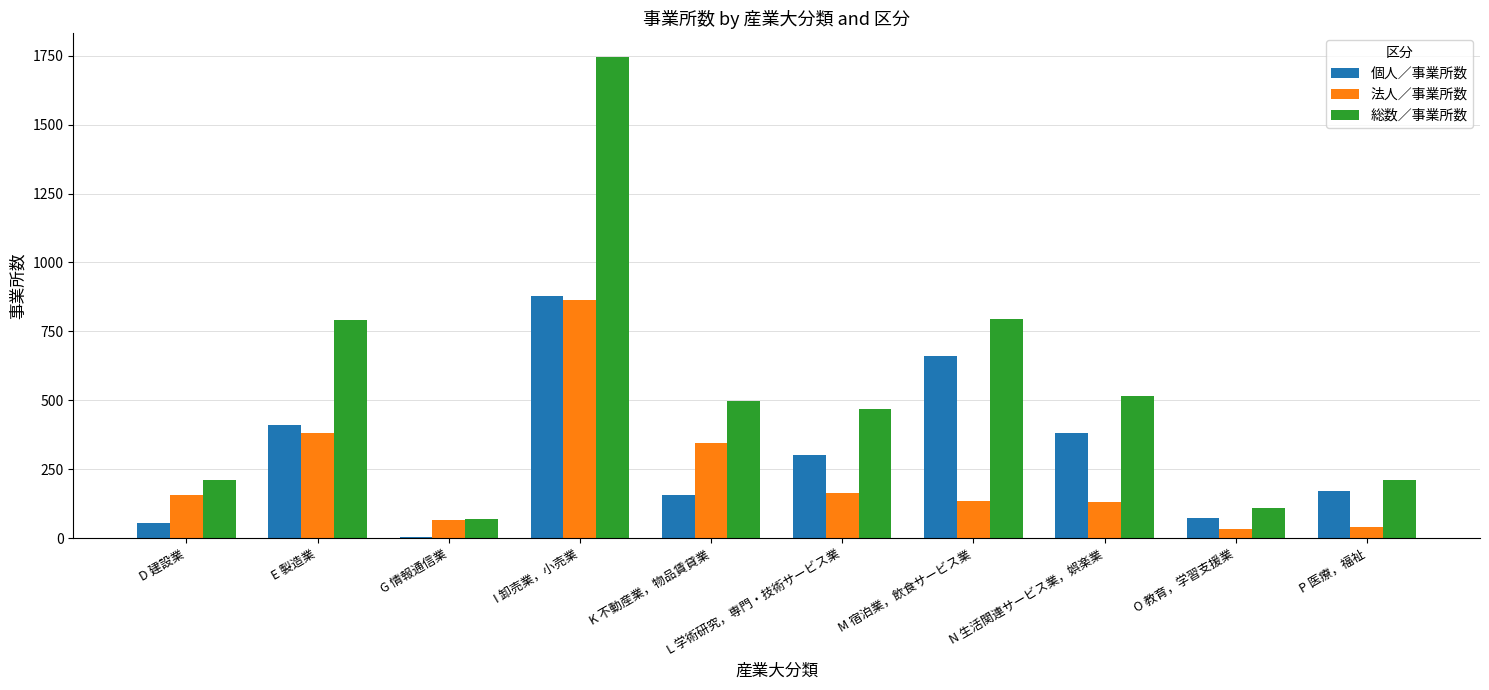

At which category is the sum across all series the highest?

I 卸売業，小売業